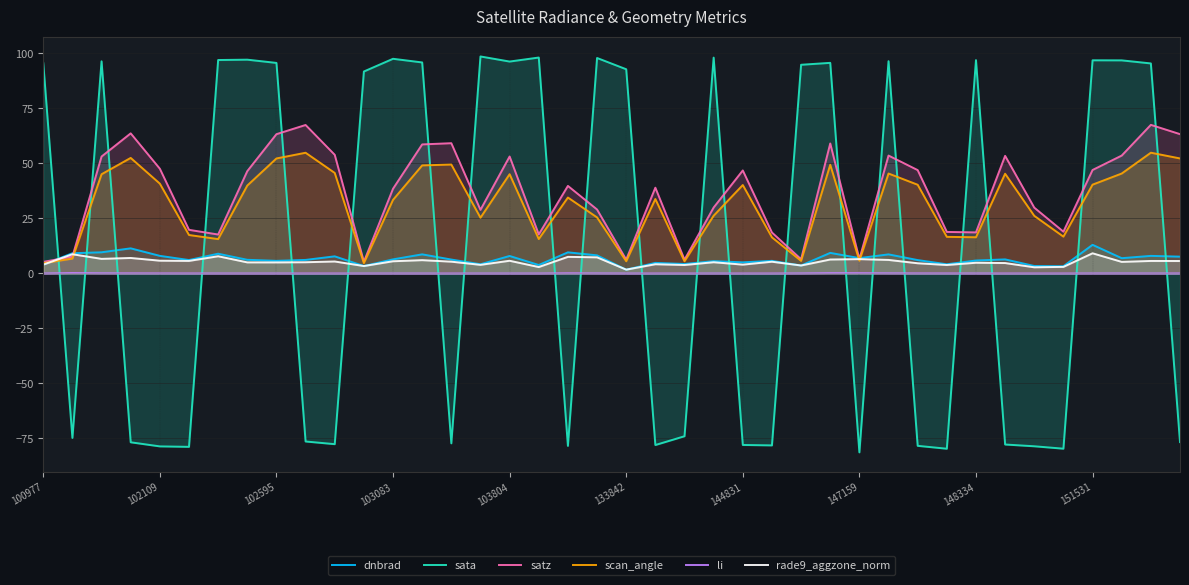

What is the sum of all sata values?

544.0